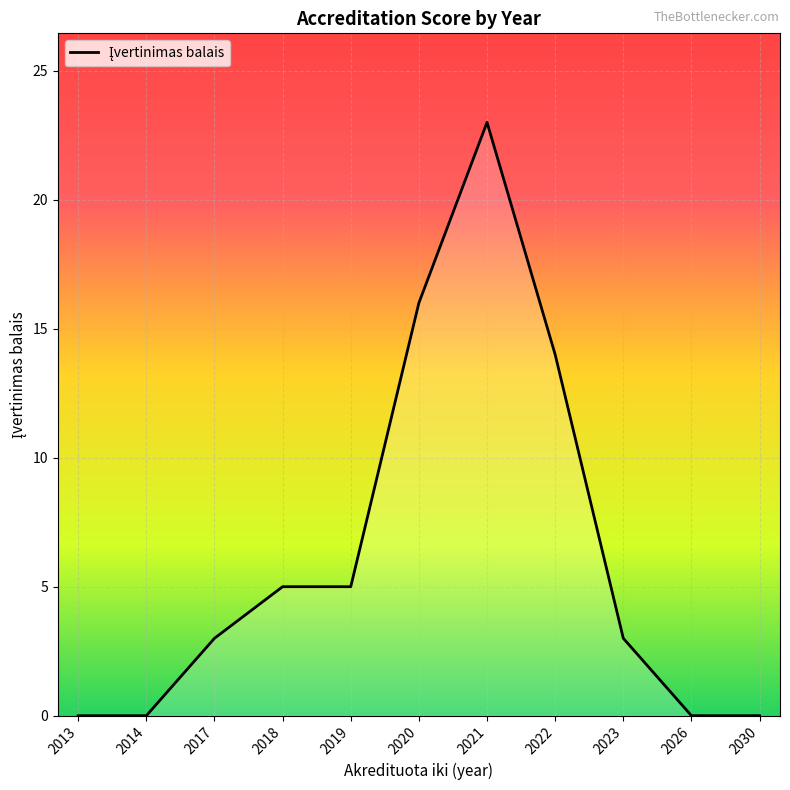

The value at 2017 is 3. True or false?

True